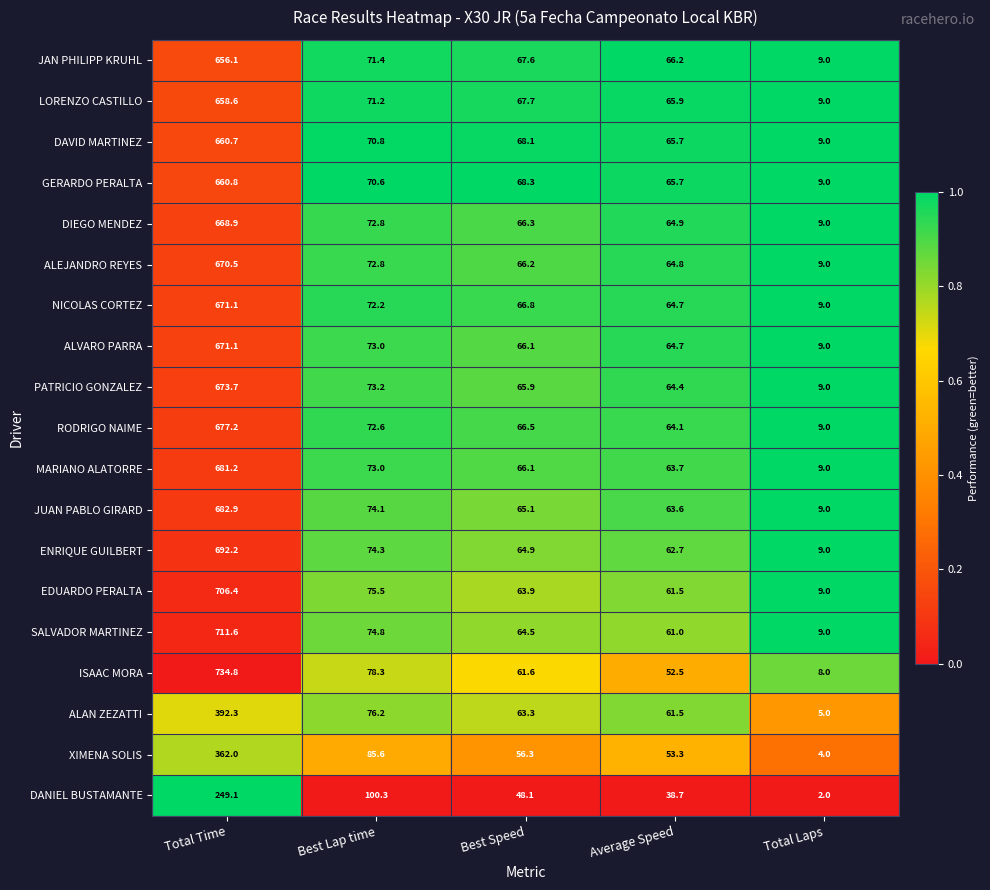

The NICOLAS CORTEZ series shows 111.0 at Average Speed. True or false?

False